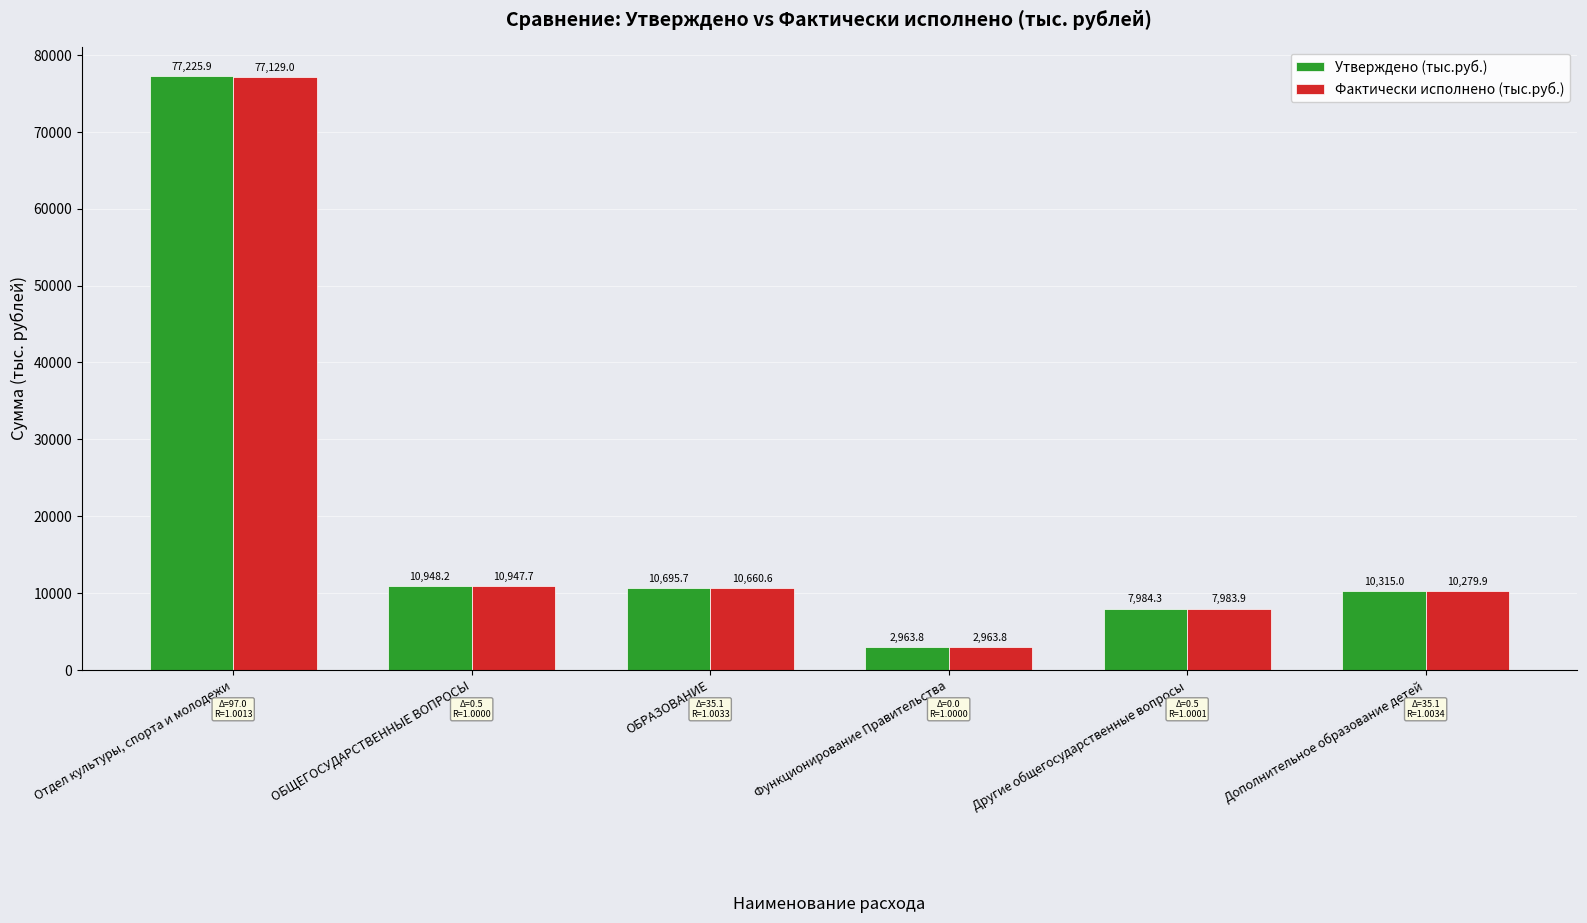

Reading left to right, what are all the values shown in this chart?

Утверждено (тыс.руб.): Отдел культуры, спорта и молодежи=77225.9	ОБЩЕГОСУДАРСТВЕННЫЕ ВОПРОСЫ=10948.2	ОБРАЗОВАНИЕ=10695.7	Функционирование Правительства=2963.8	Другие общегосударственные вопросы=7984.3	Дополнительное образование детей=10315.0
Фактически исполнено (тыс.руб.): Отдел культуры, спорта и молодежи=77129.0	ОБЩЕГОСУДАРСТВЕННЫЕ ВОПРОСЫ=10947.7	ОБРАЗОВАНИЕ=10660.6	Функционирование Правительства=2963.8	Другие общегосударственные вопросы=7983.9	Дополнительное образование детей=10279.9